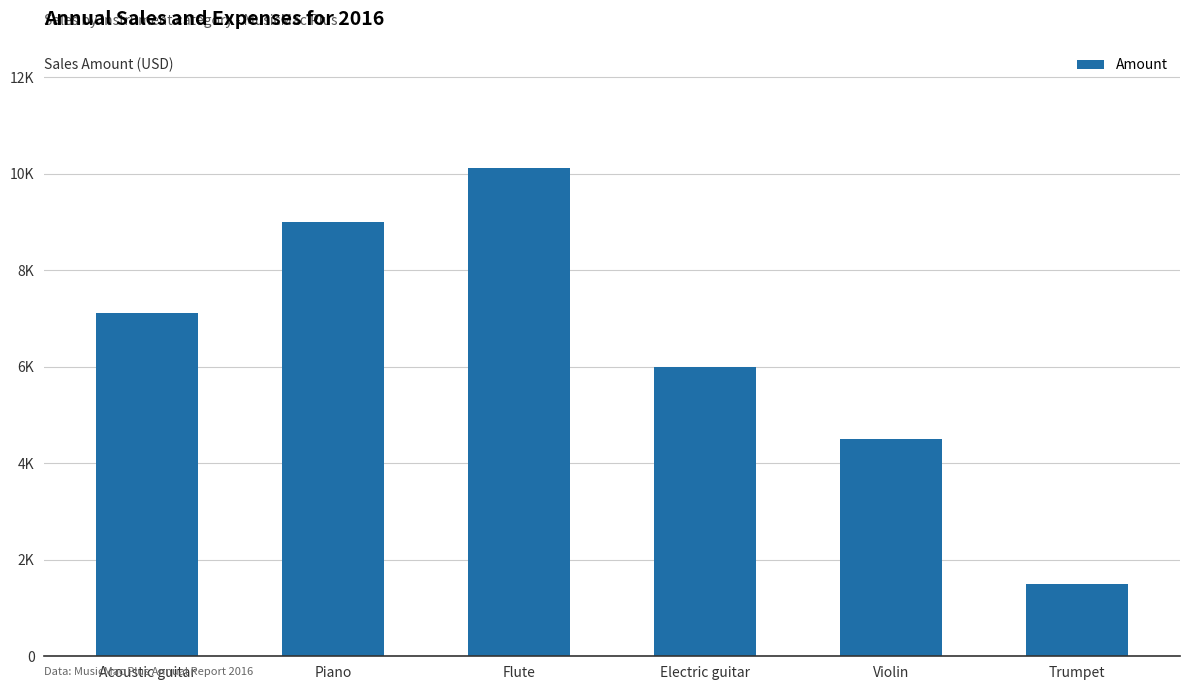

What position from the right is Flute?

4